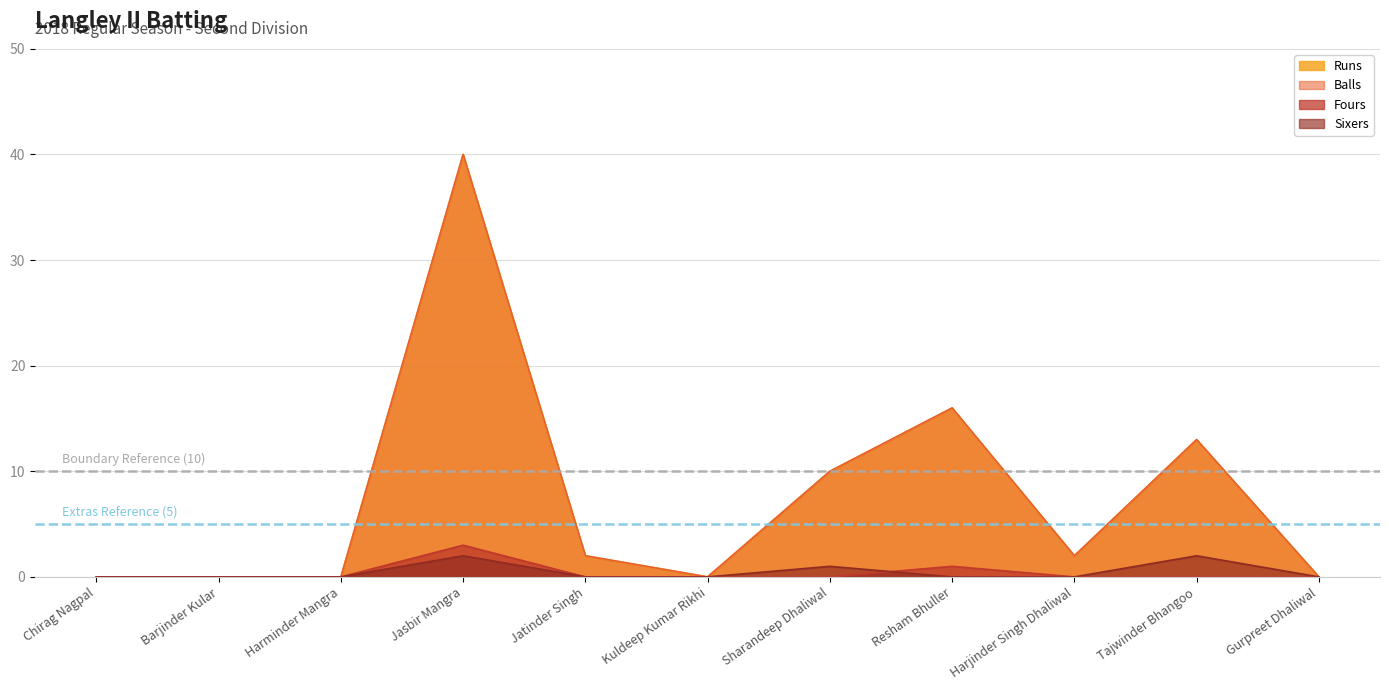

At how many categories does at least one series exceed 32?

1